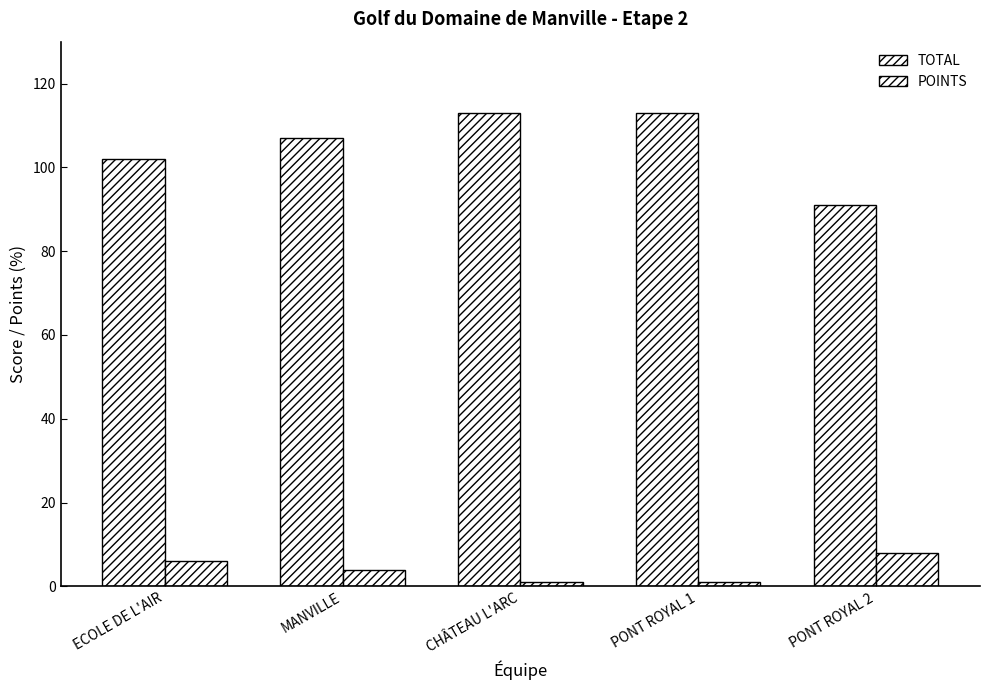

Which series has the largest total across all categories?

TOTAL